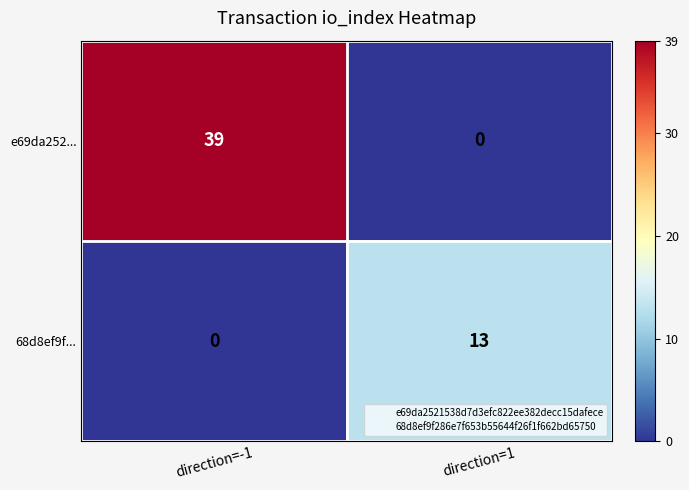

The value of 68d8ef9f... at direction=1 is 20. True or false?

False